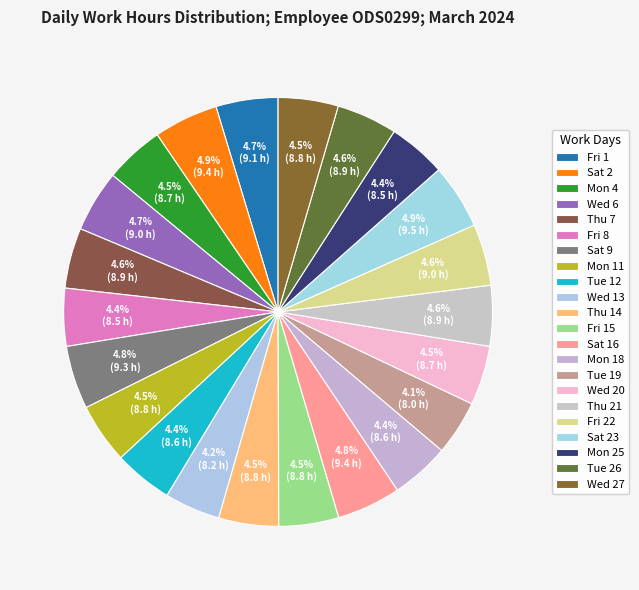

Between Mon 18 and Tue 26, which is larger?

Tue 26